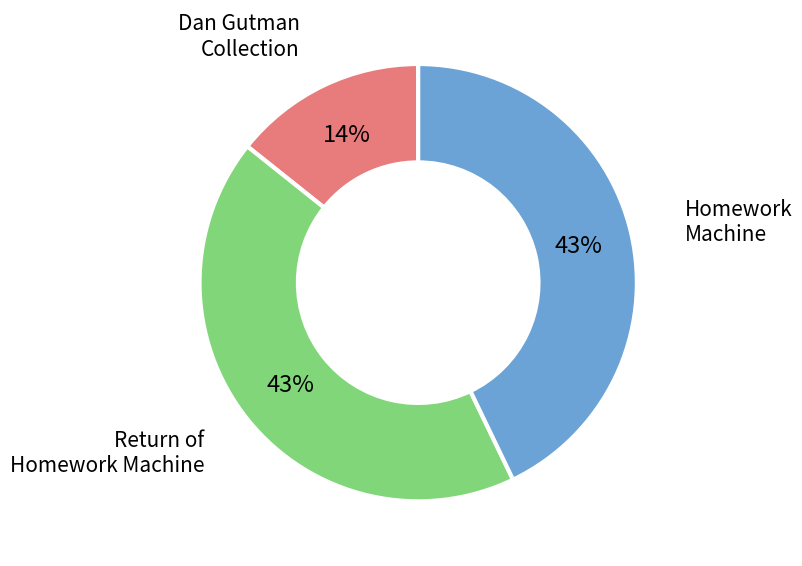

To the nearest percent, what is the difference between the largest and smallest slice percentages?

29%